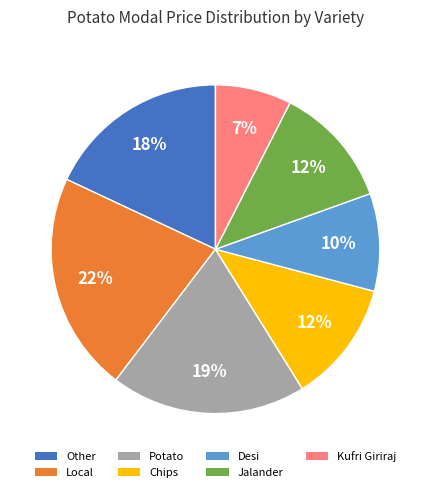

Is the sum of Kufri Giriraj and Jalander greater than half?

No